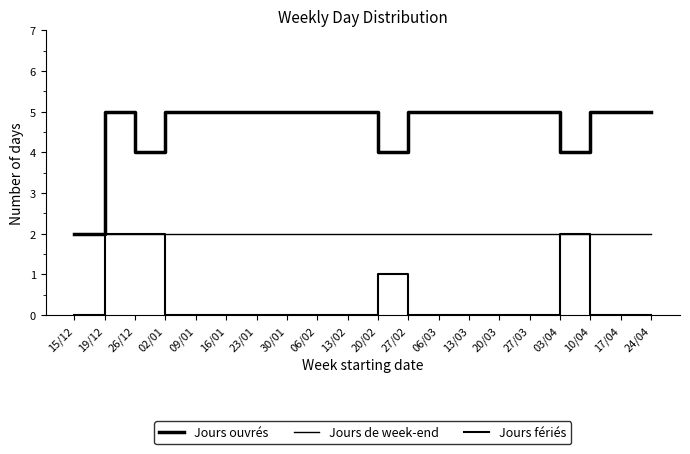

How many lines are shown in the chart?

3